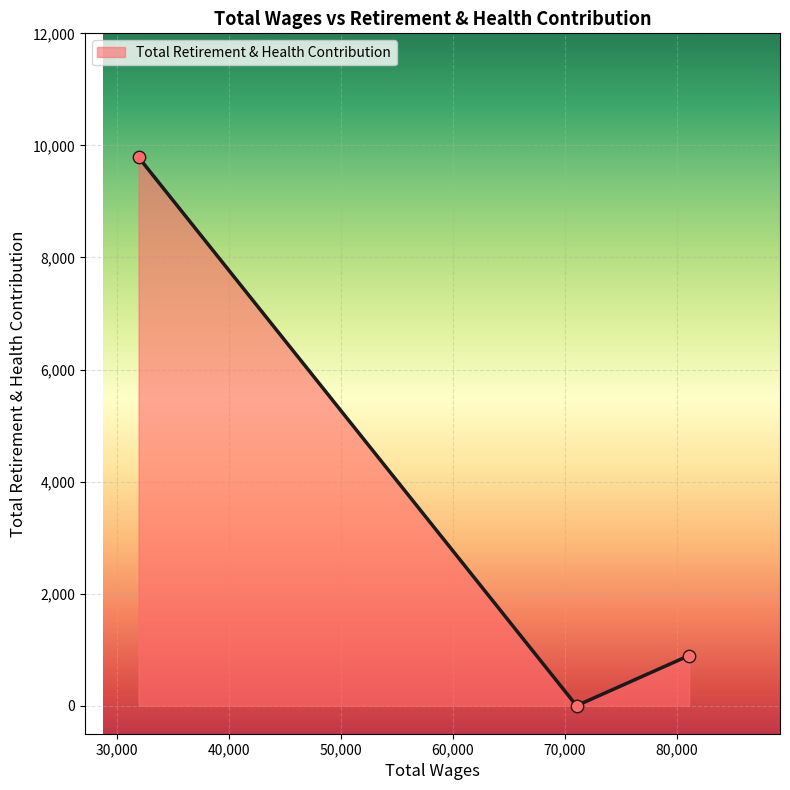

What is the maximum value shown in the chart?

9788